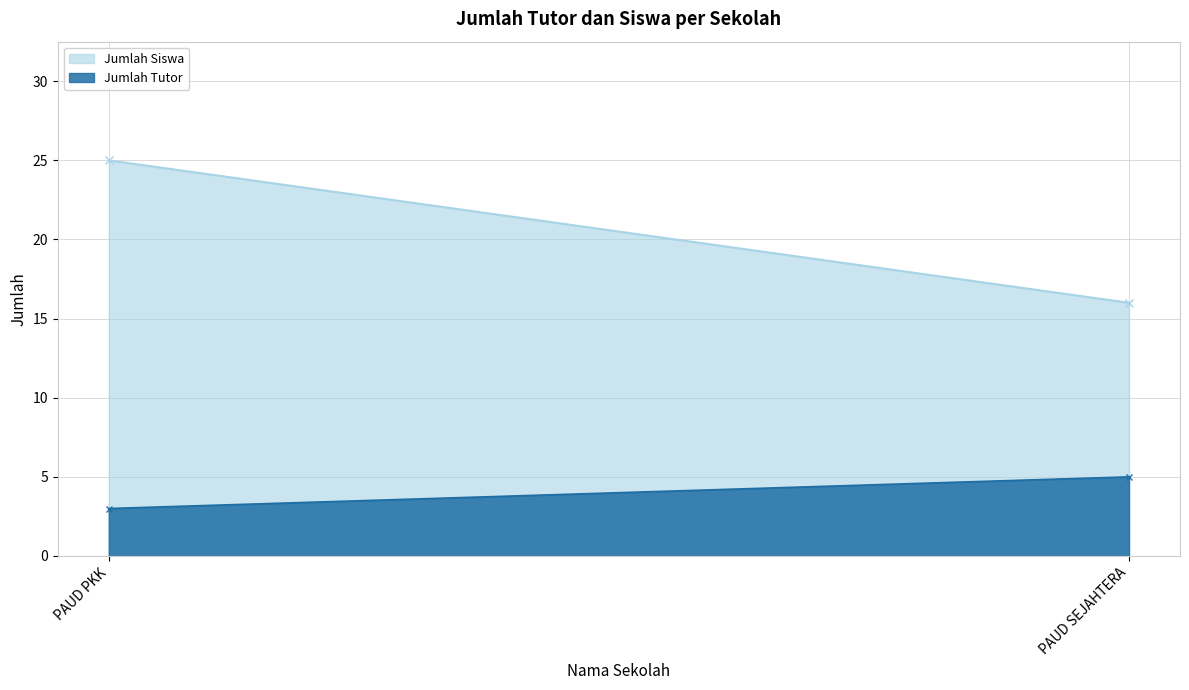

What is the label of the 2nd point from the right?

PAUD PKK